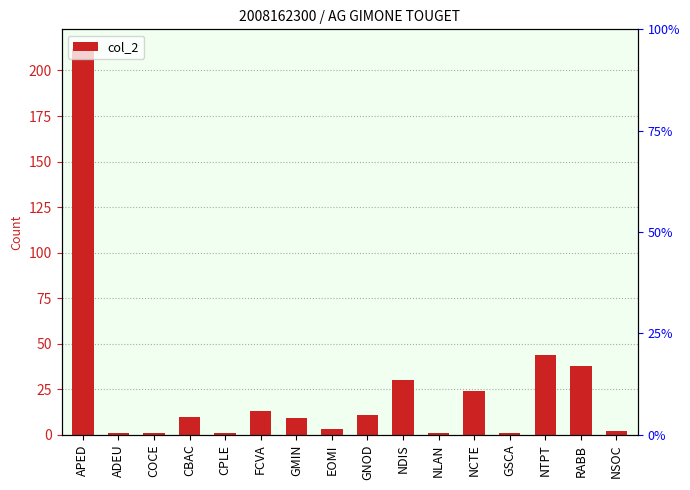

What is the sum of all values?

401